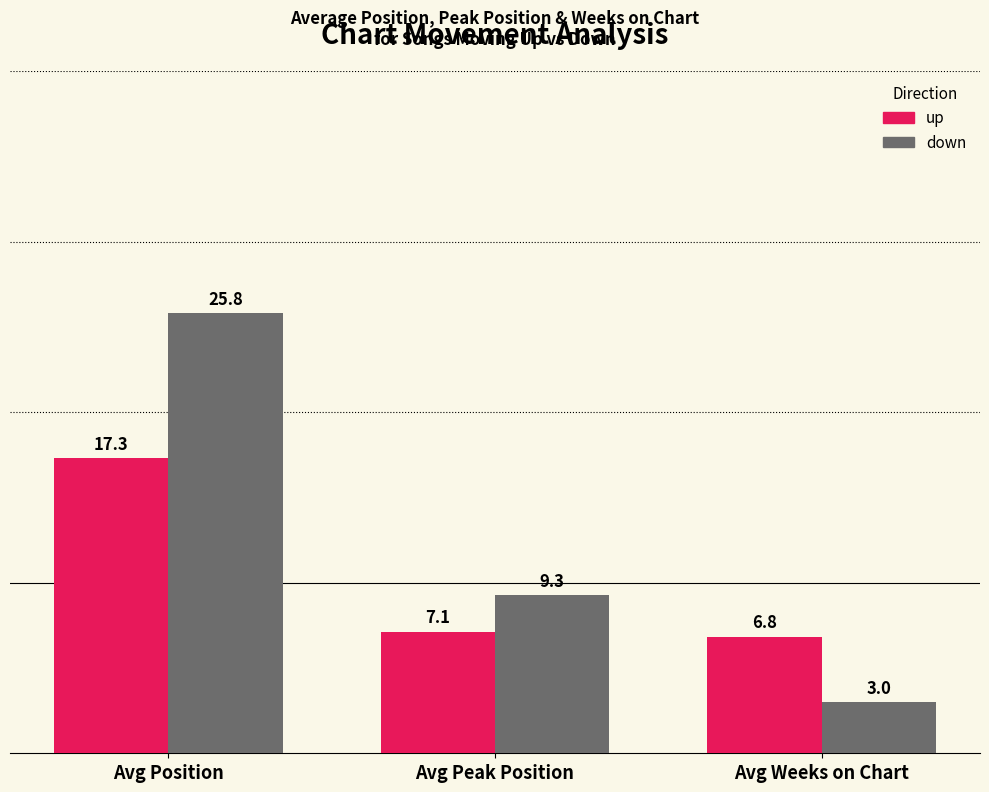

Which series changed the most between Avg Peak Position and Avg Weeks on Chart?

down